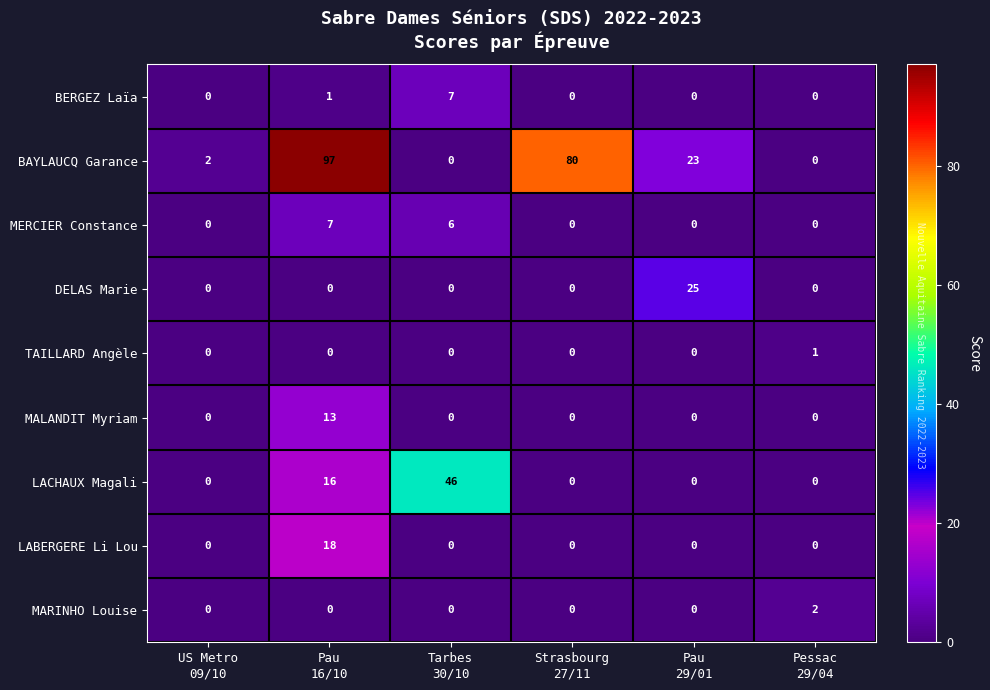

What is the total value across all series at Pau
29/01?

48